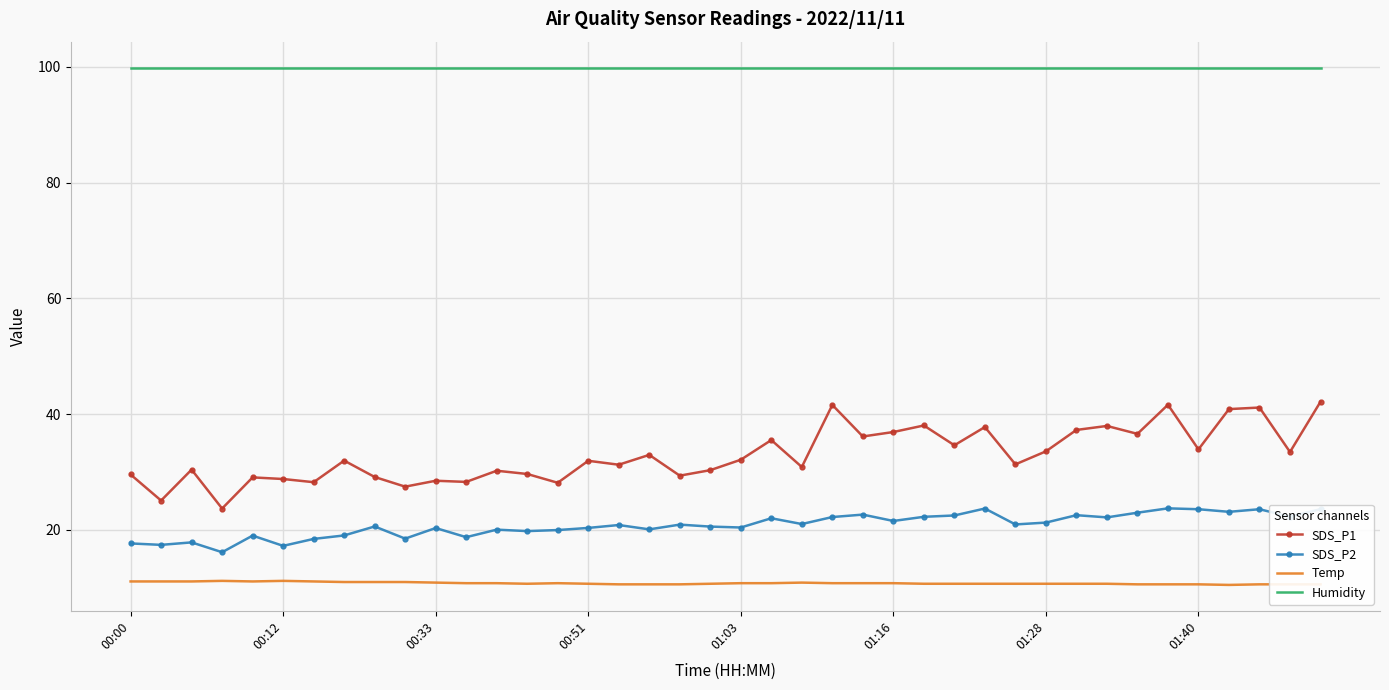

Rank the series by their maximum value, from highest to lowest.

Humidity, SDS_P1, SDS_P2, Temp